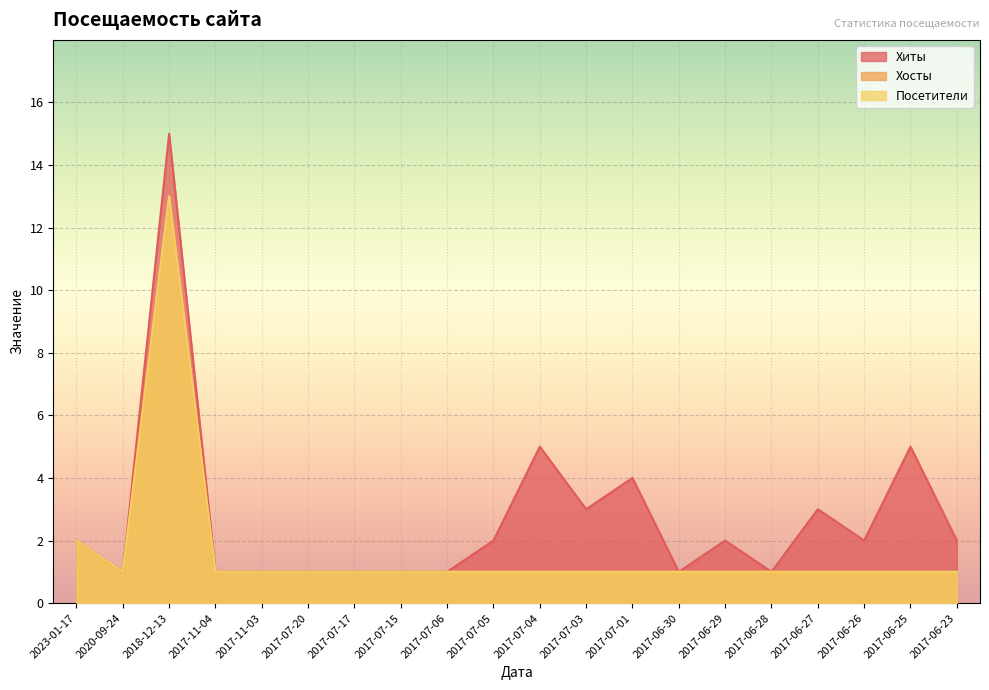

In Хиты, how many points are higher than both neighbors (excluding endpoints)?

6